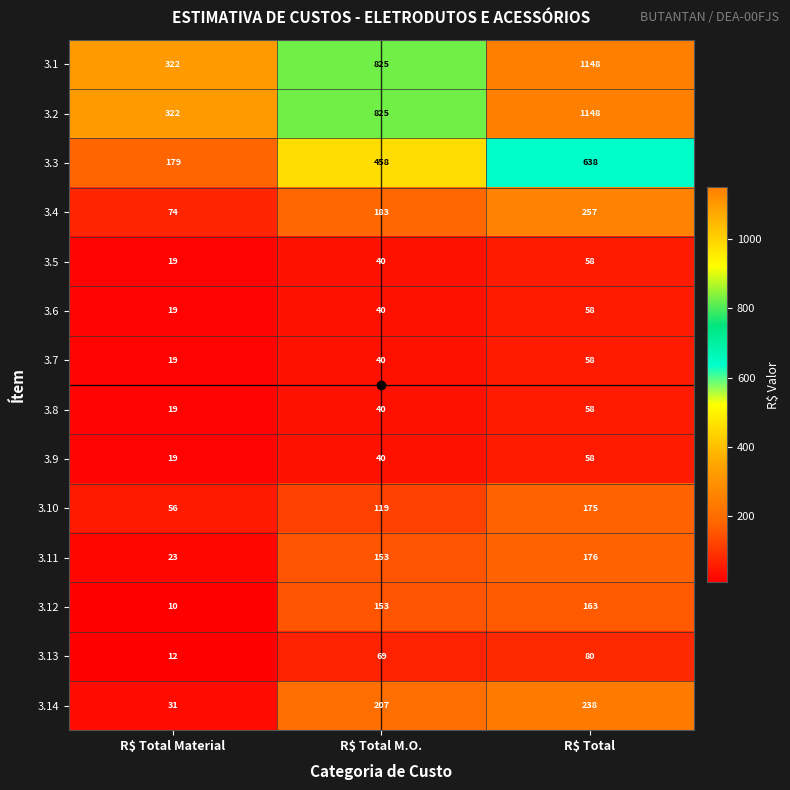

At which category is the sum across all series the highest?

R$ Total